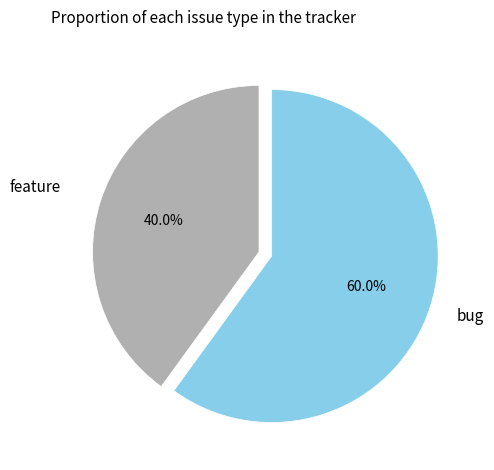

Does any single category account for the majority?

Yes